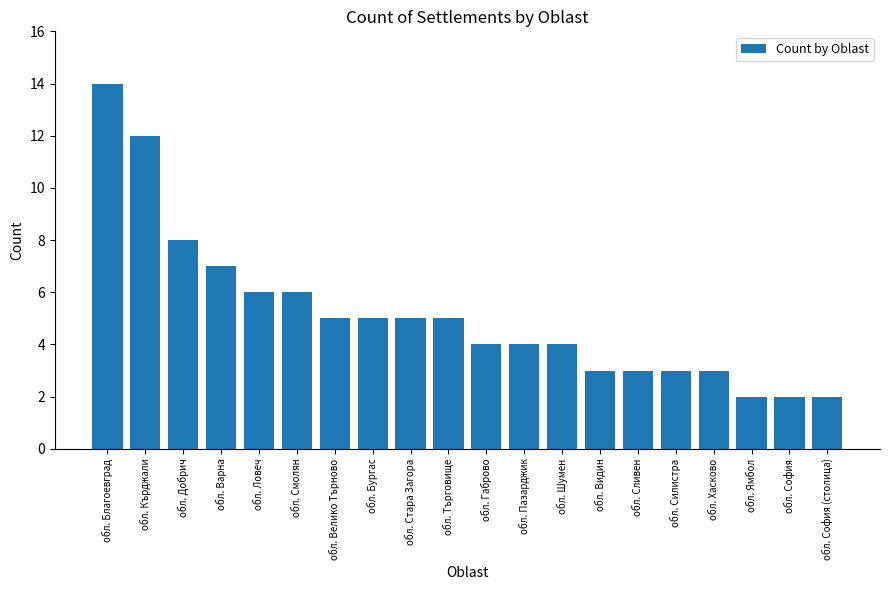

Between обл. Варна and обл. Благоевград, which is larger?

обл. Благоевград